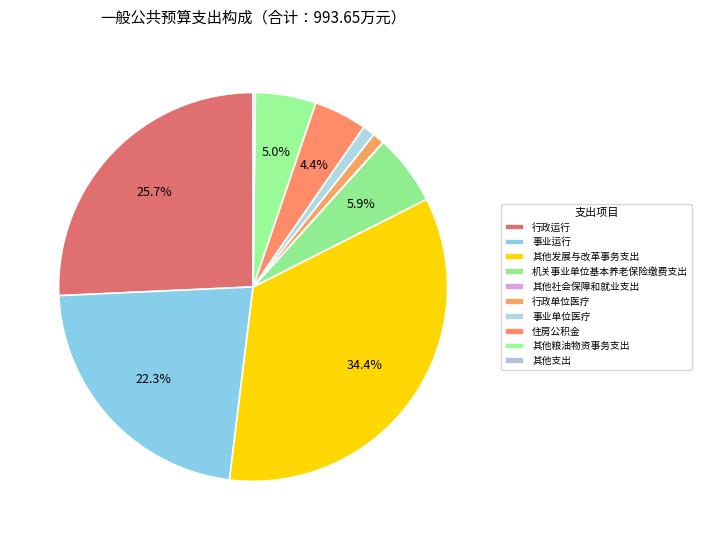

Does any single category account for the majority?

No